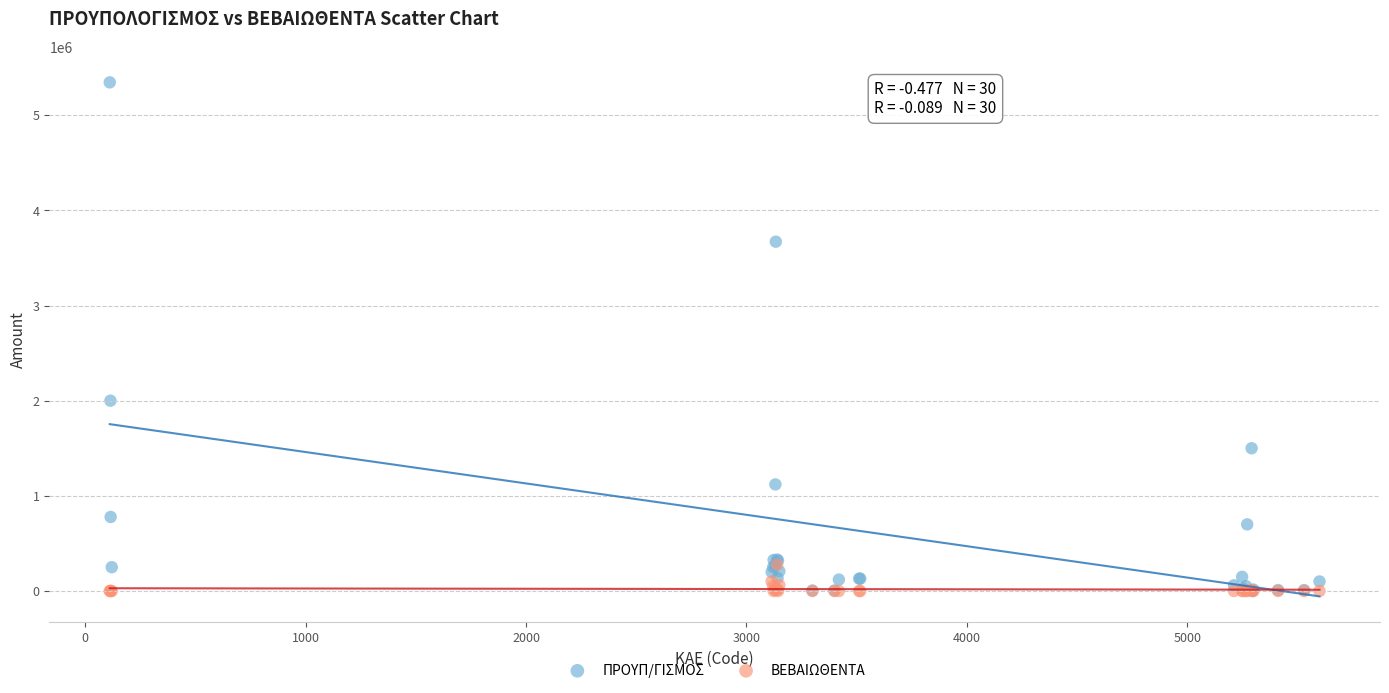

Across all series, what Y value is closest to 2672500?

2000000.0